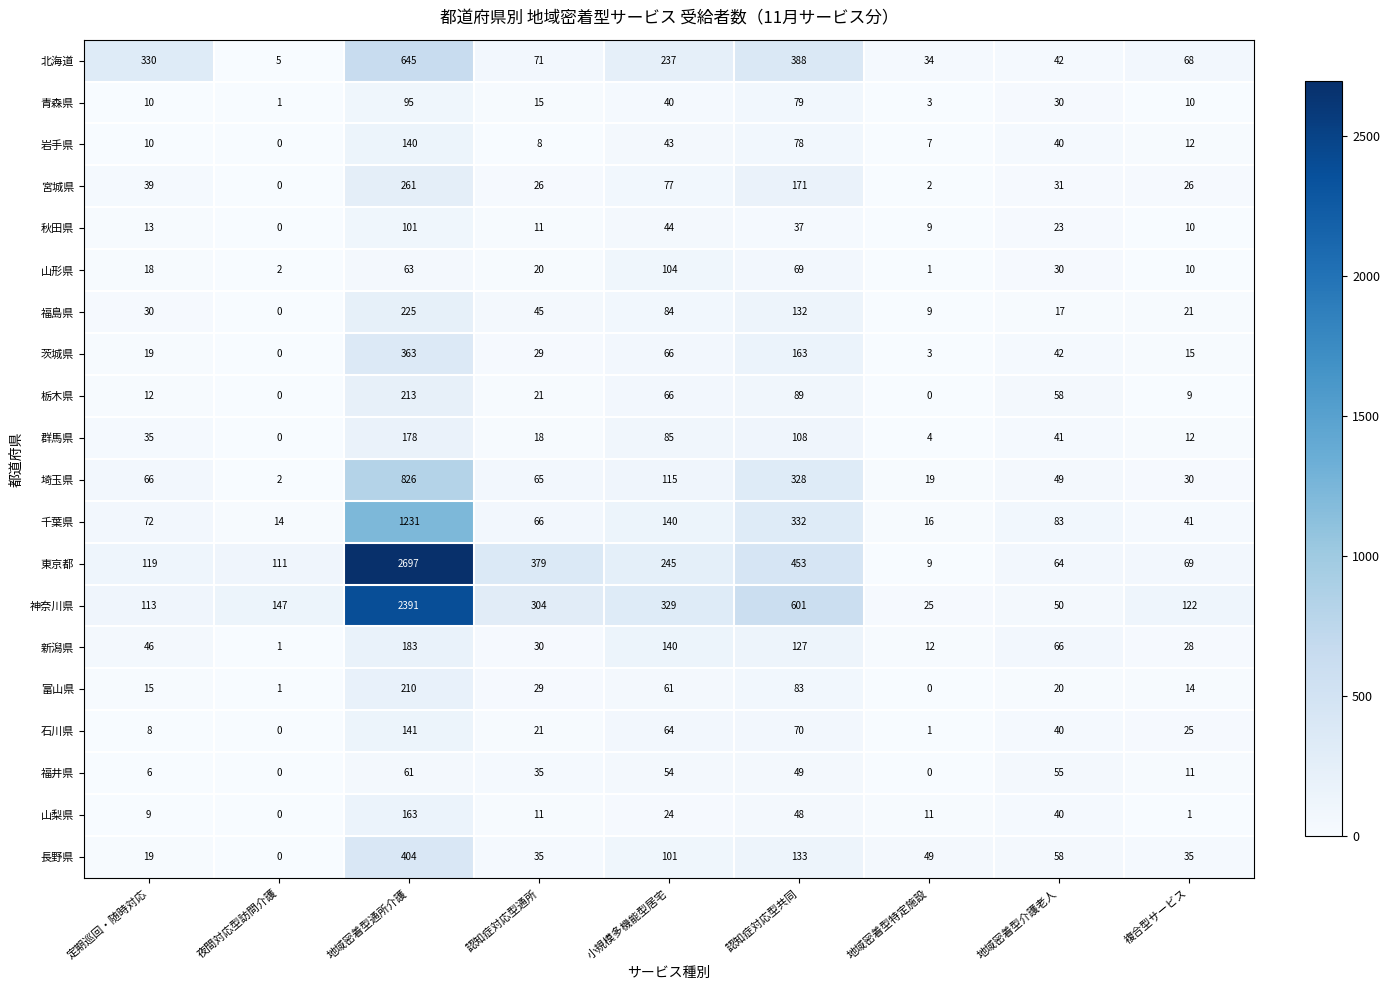

The 石川県 series shows 64 at 小規模多機能型居宅. True or false?

True